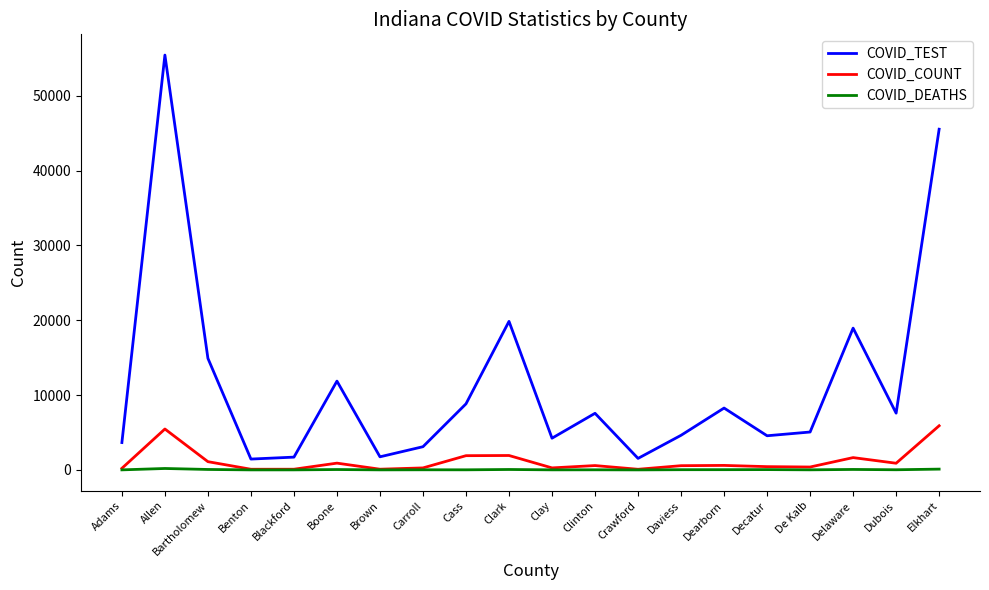

True or false: COVID_TEST and COVID_COUNT cross at least once.

False